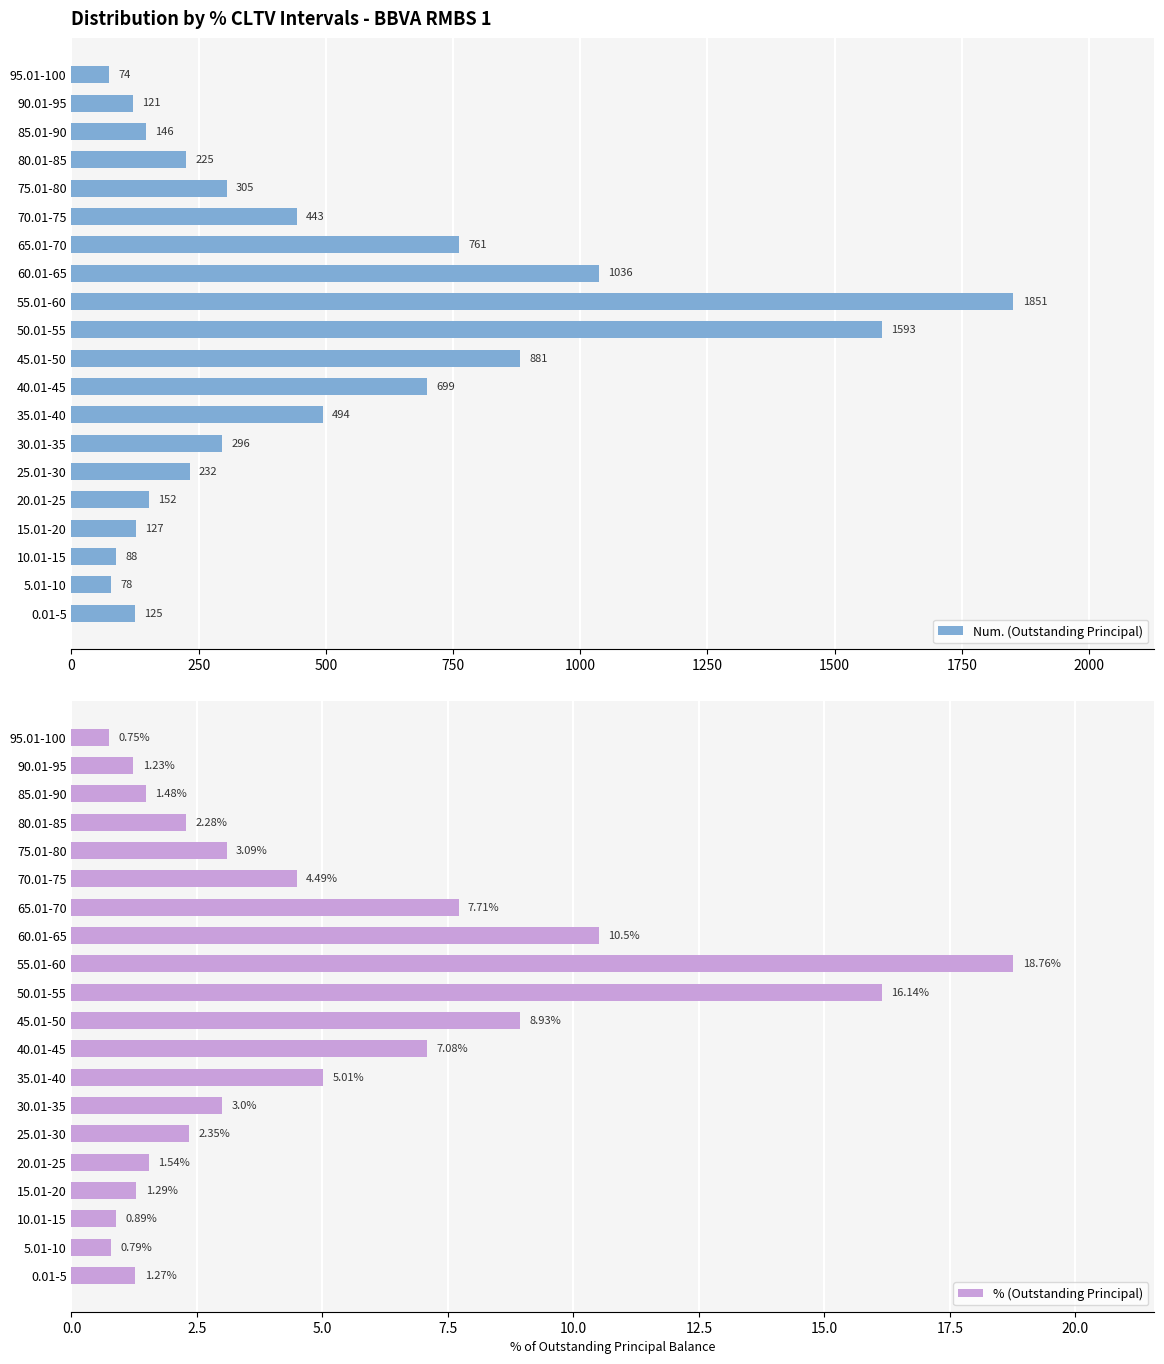

Rank the categories by % (Outstanding Principal) value from lowest to highest.

95.01-100, 5.01-10, 10.01-15, 90.01-95, 0.01-5, 15.01-20, 85.01-90, 20.01-25, 80.01-85, 25.01-30, 30.01-35, 75.01-80, 70.01-75, 35.01-40, 40.01-45, 65.01-70, 45.01-50, 60.01-65, 50.01-55, 55.01-60